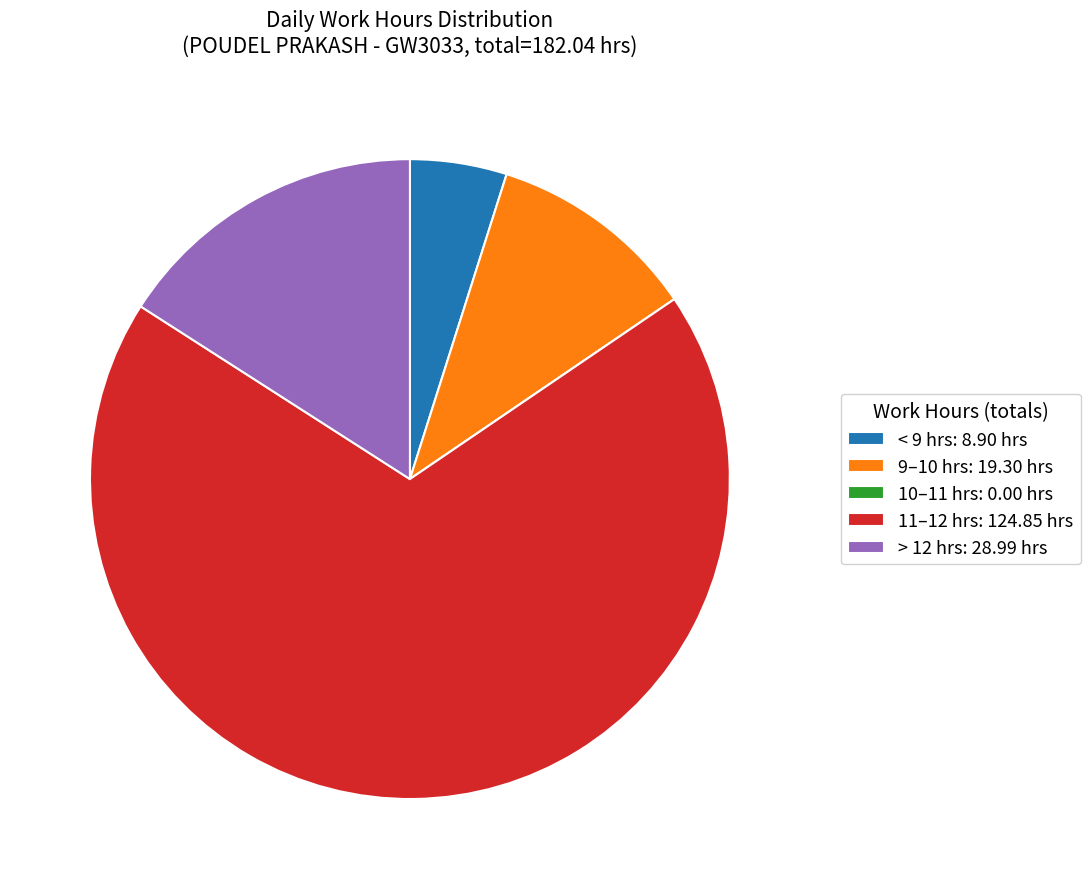

Is there a majority slice in this chart?

Yes